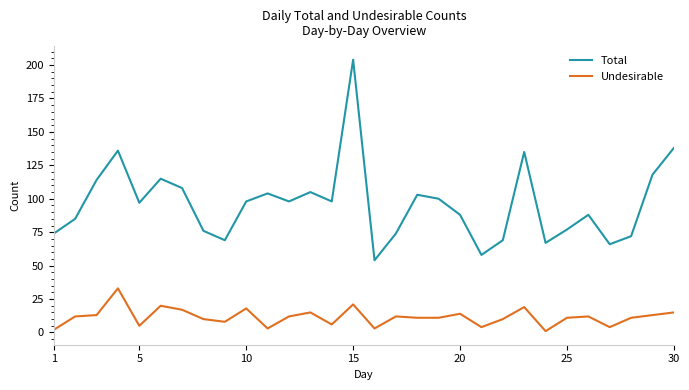

Which series has the largest total across all categories?

Total